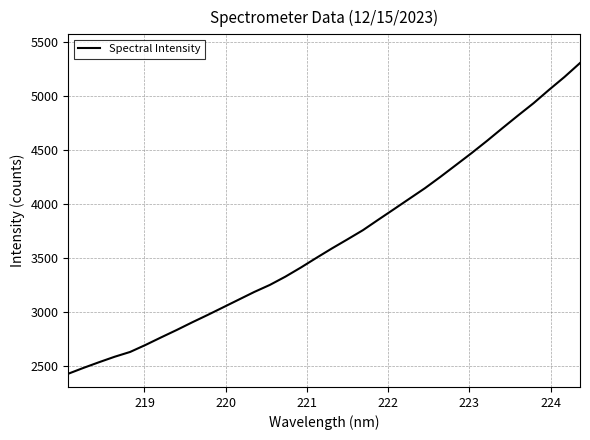

What is the maximum value shown in the chart?

5305.8